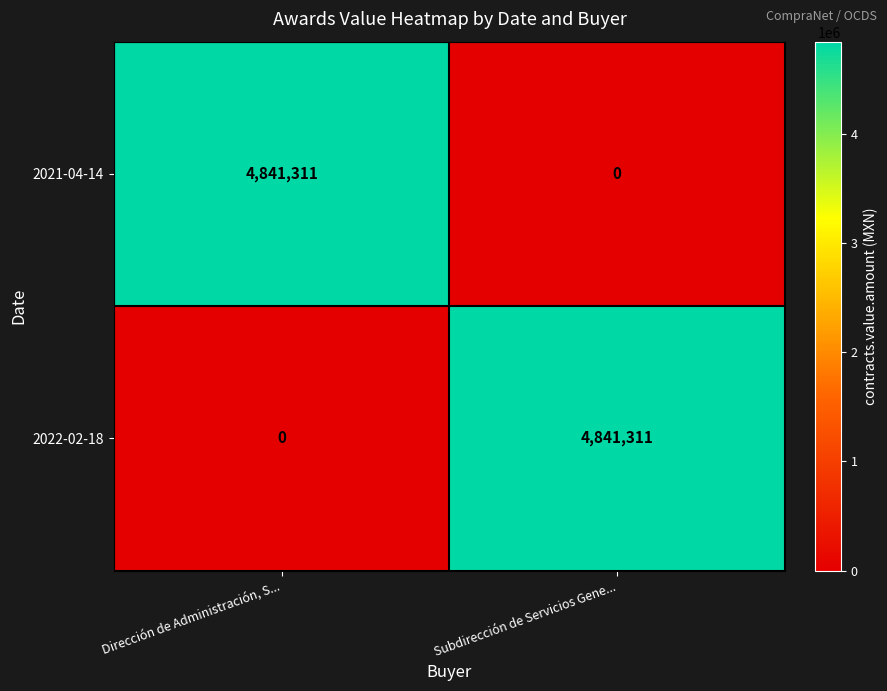

What is the average value of the 2022-02-18 series?

2420656